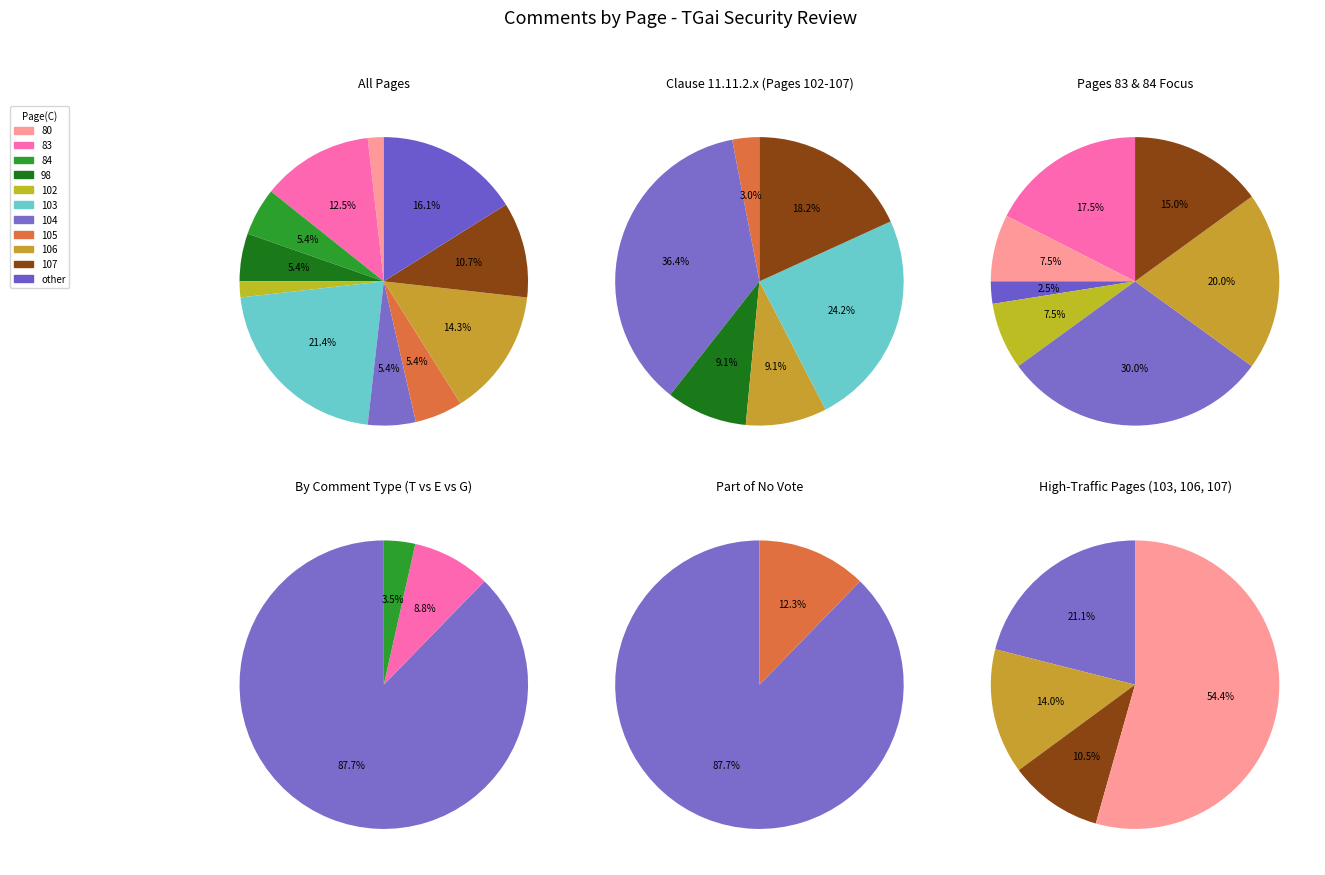

How many segments does this pie chart have?

11